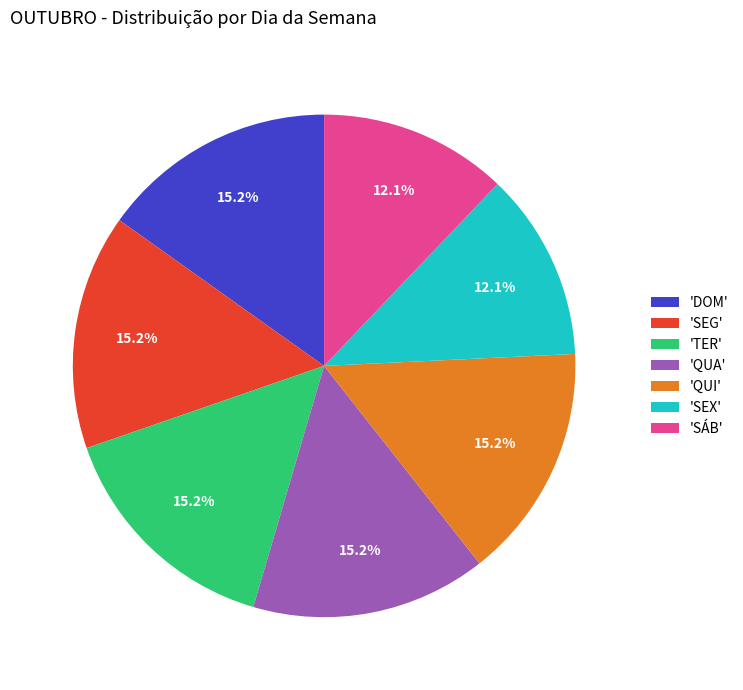

To the nearest percent, what is the difference between the largest and smallest slice percentages?

3%